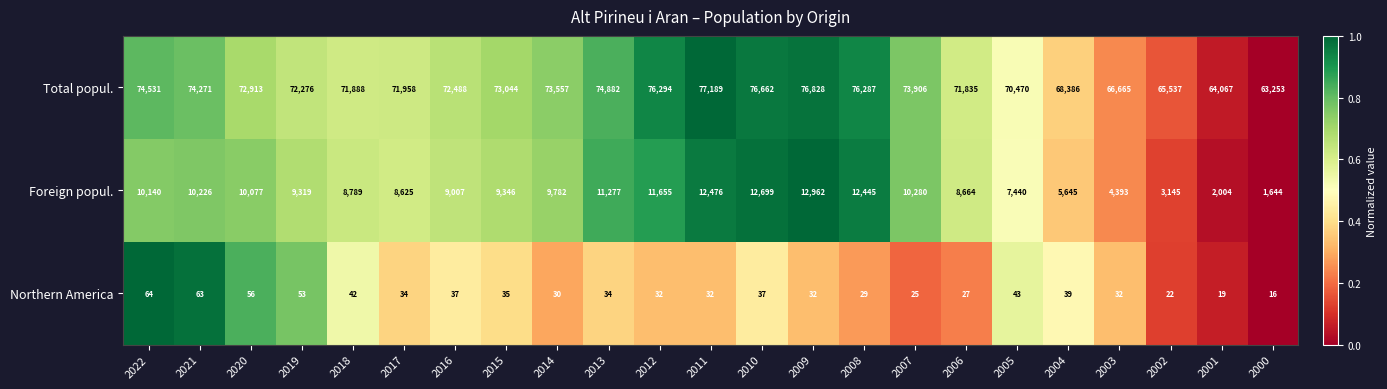

True or false: Northern America has a value of 22 at 2017.

False